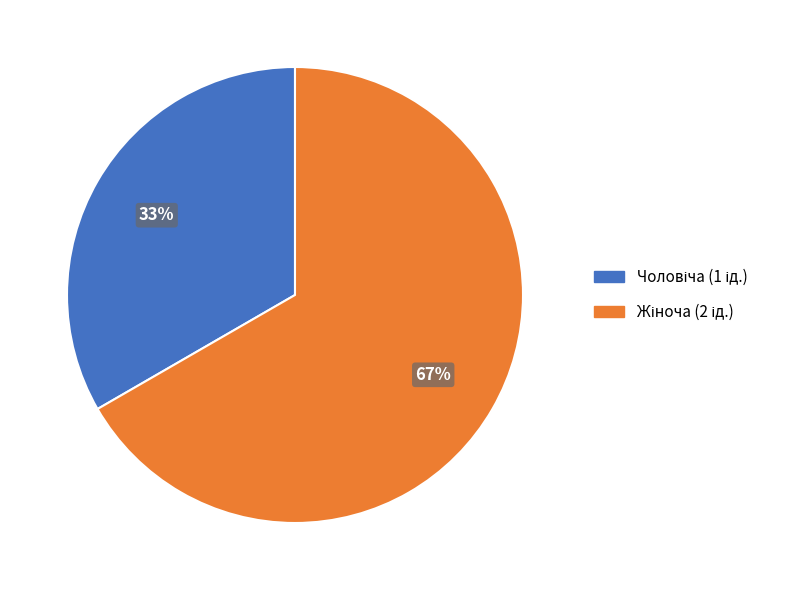

Is there a majority slice in this chart?

Yes